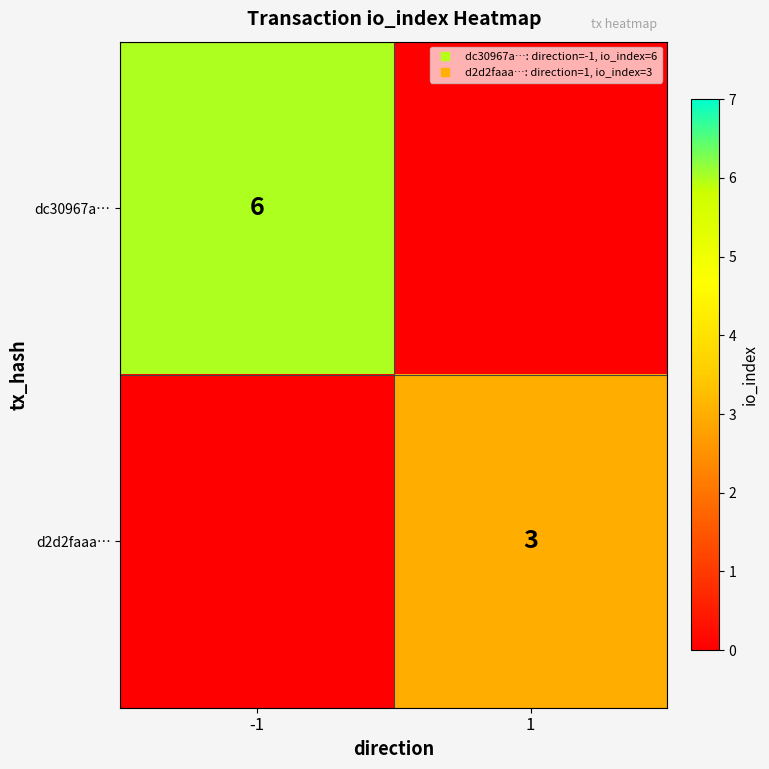

At which label does d2d2faaa… reach its minimum?

-1